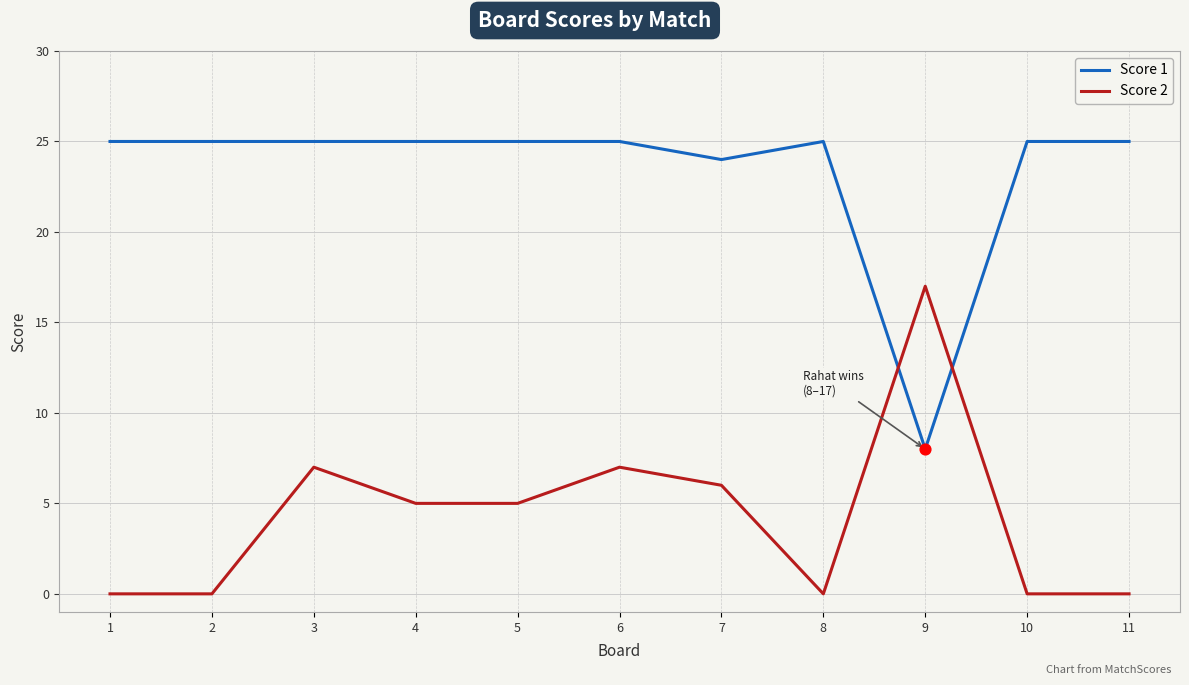

Is the value of Score 2 at 8 greater than the value of Score 1 at 4?

No